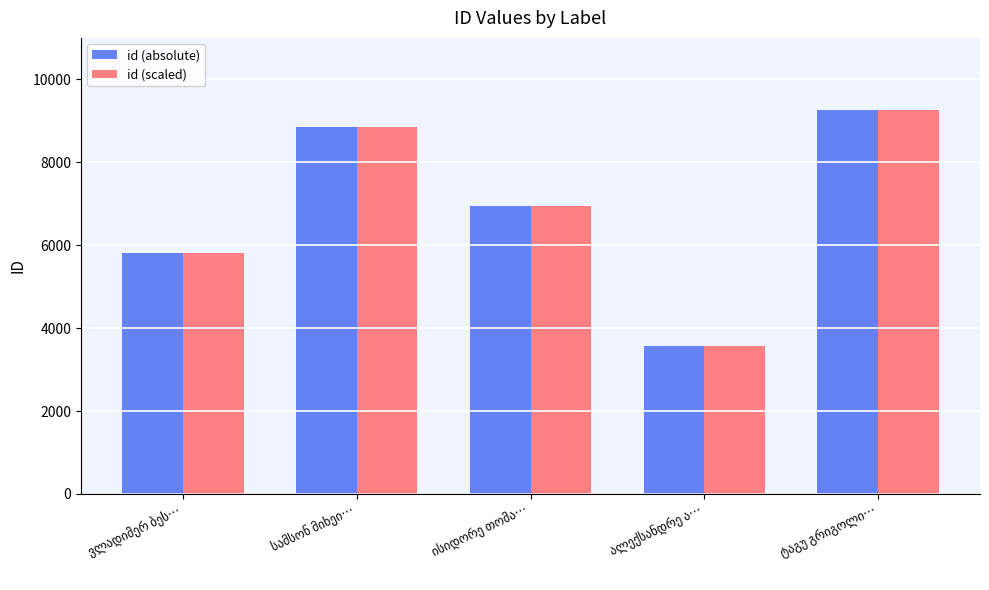

Reading left to right, what are all the values shown in this chart?

id (absolute): 5803	8841	6937	3560	9254
id (scaled): 5803	8841	6937	3560	9254